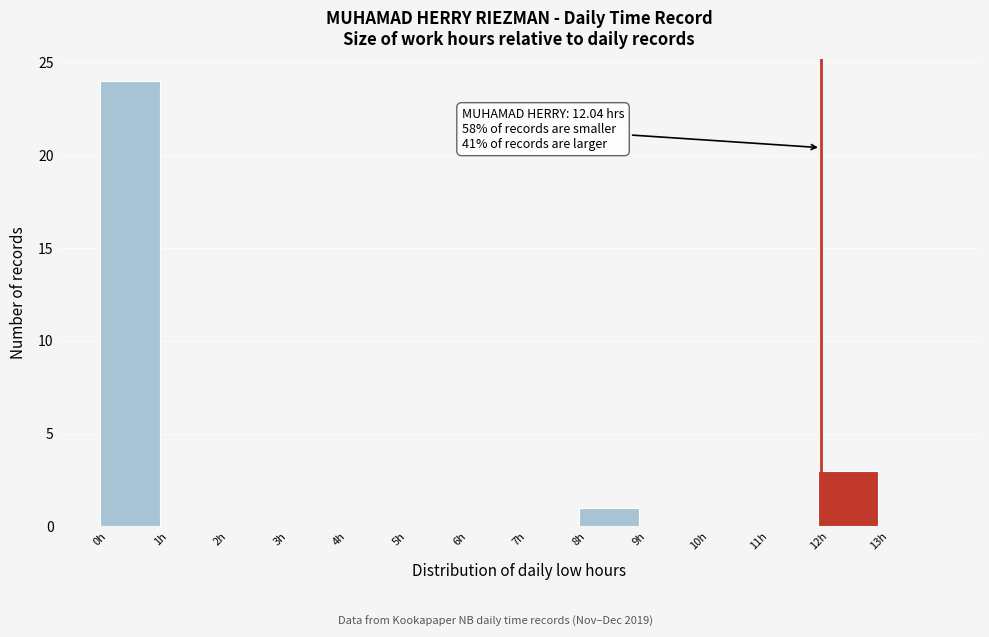

Which range on the x-axis has the tallest bar?

0 to 1